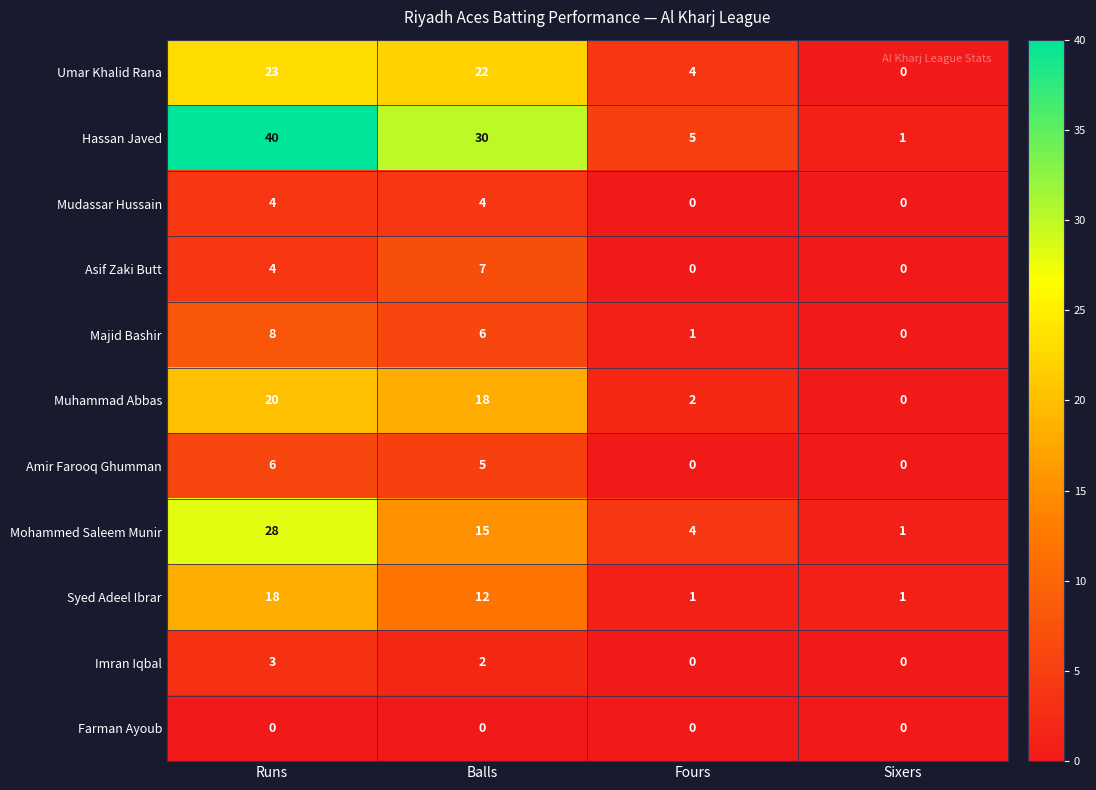

Is the value of Asif Zaki Butt at Runs greater than the value of Syed Adeel Ibrar at Fours?

Yes